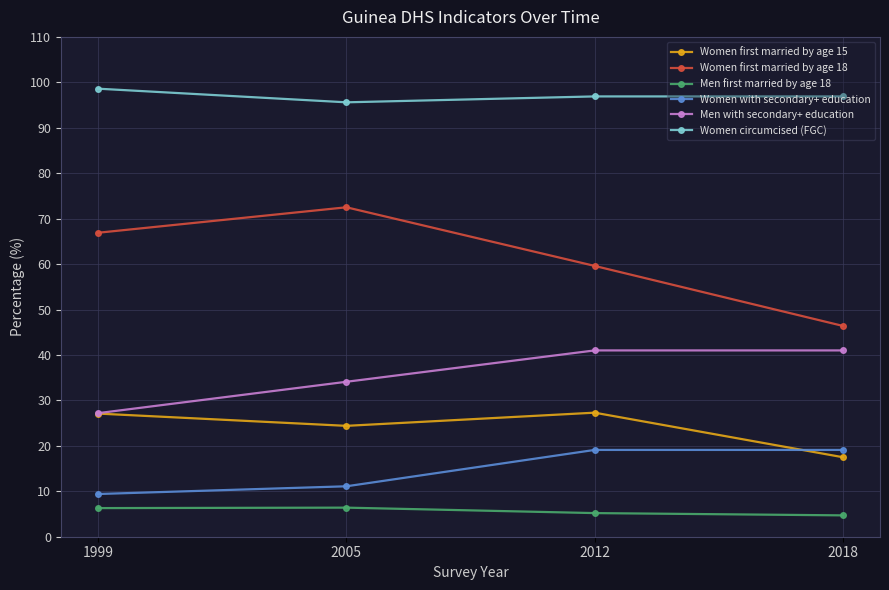

Where does the Women first married by age 15 series first go above 27?

1999